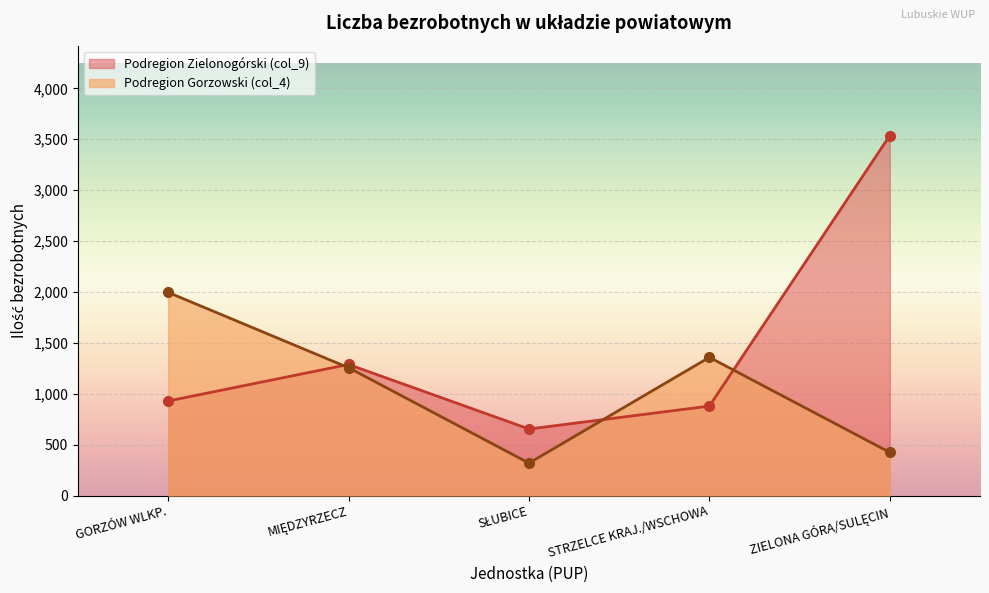

The Podregion Zielonogórski (col_9) series shows 1701 at ZIELONA GÓRA/SULĘCIN. True or false?

False